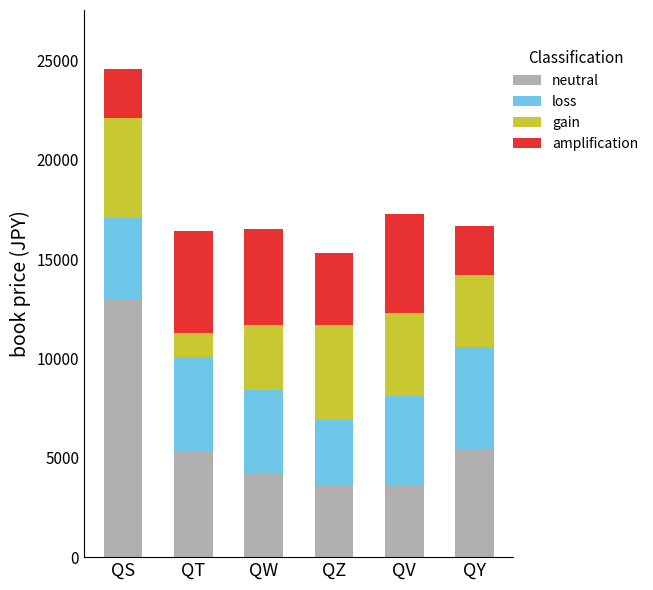

At which category is the sum across all series the highest?

QS